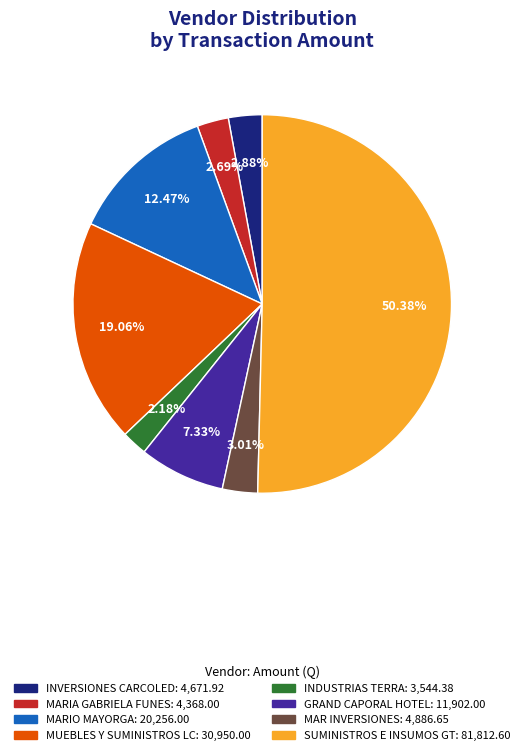

Between MARIO MAYORGA: 20,256.00 and MAR INVERSIONES: 4,886.65, which is larger?

MARIO MAYORGA: 20,256.00